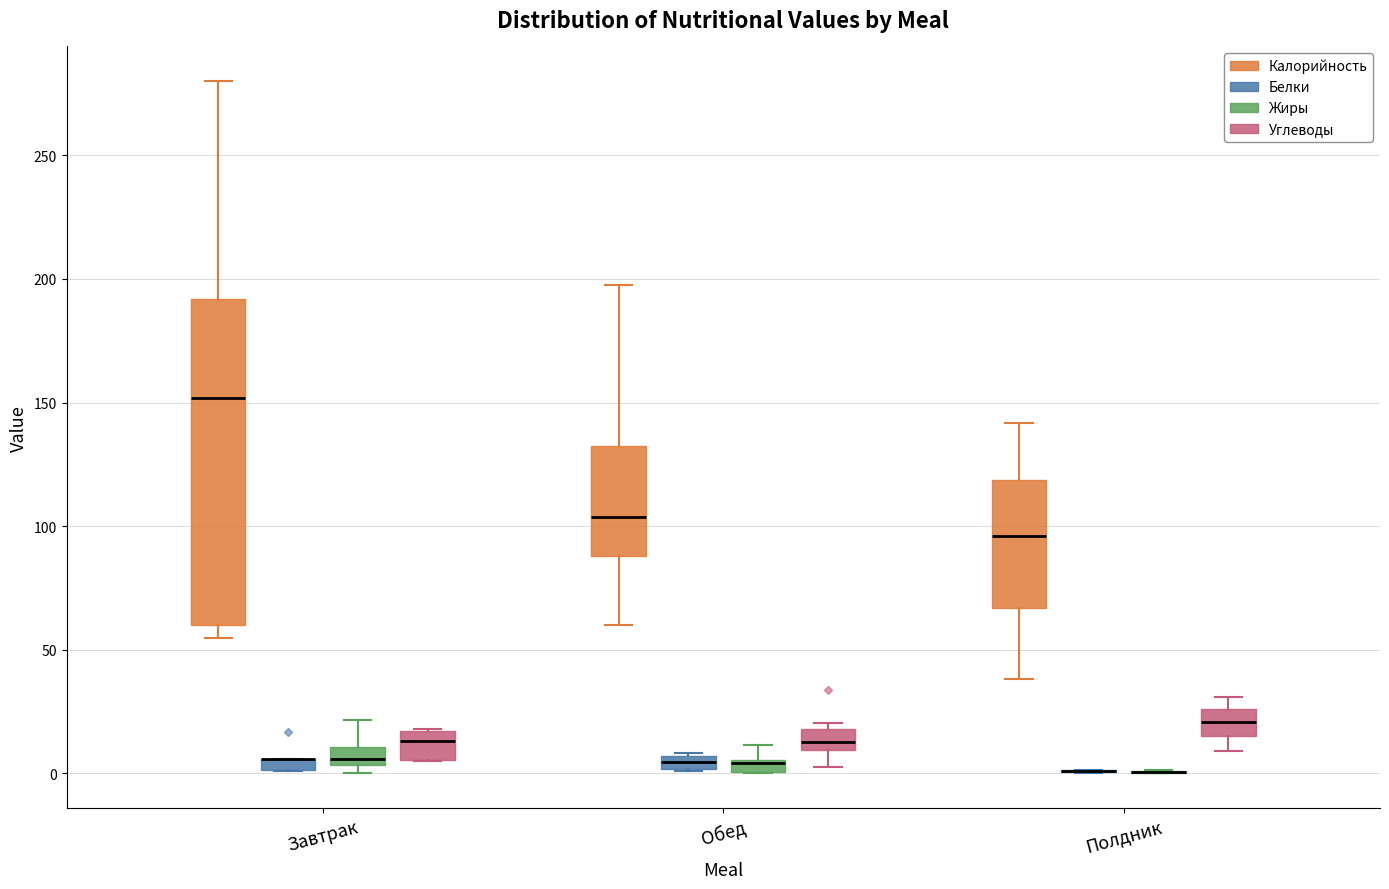

Comparing the boxes themselves (not the whiskers), which one is the tallest?

Завтрак (Калорийность)